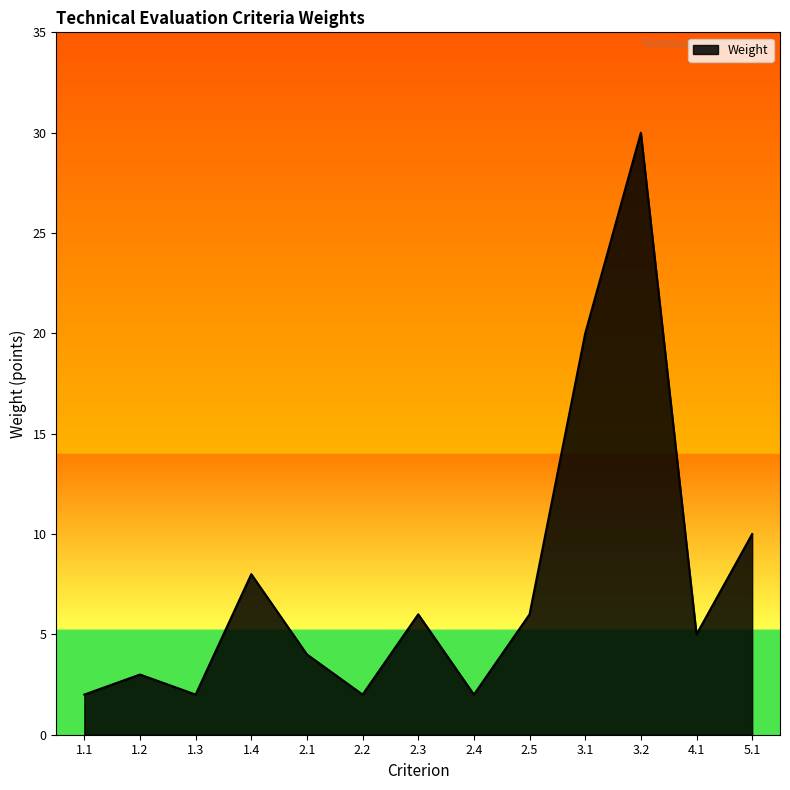

Reading right to left, extract all data points from this chart.

5.1=10	4.1=5	3.2=30	3.1=20	2.5=6	2.4=2	2.3=6	2.2=2	2.1=4	1.4=8	1.3=2	1.2=3	1.1=2